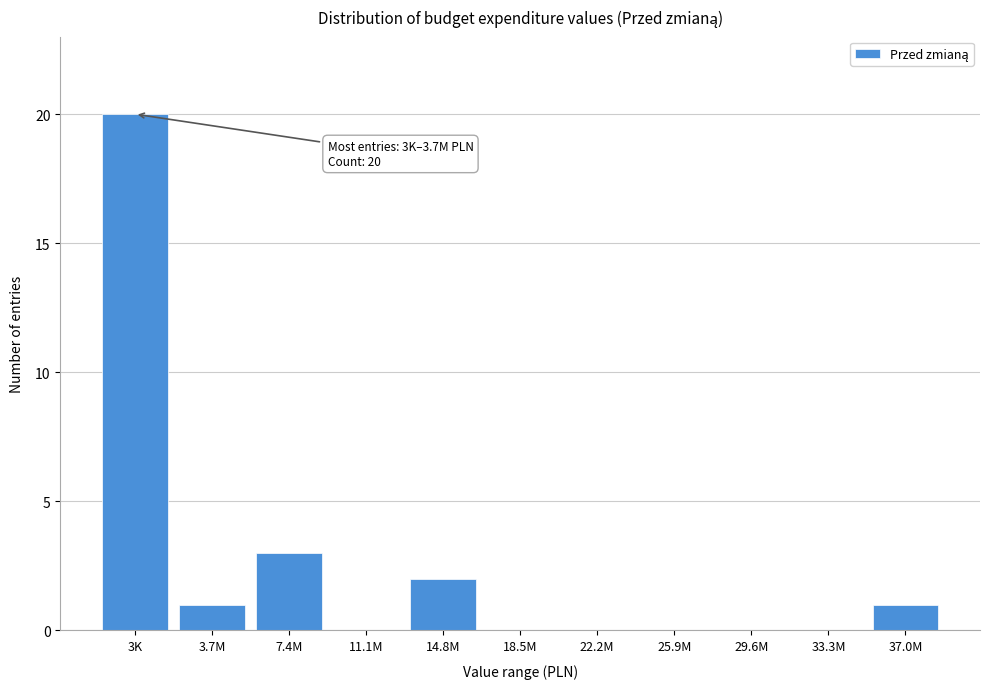

Reading right to left, transcribe all the data shown in this chart.

37.0M=1	33.3M=0	29.6M=0	25.9M=0	22.2M=0	18.5M=0	14.8M=2	11.1M=0	7.4M=3	3.7M=1	3K=20